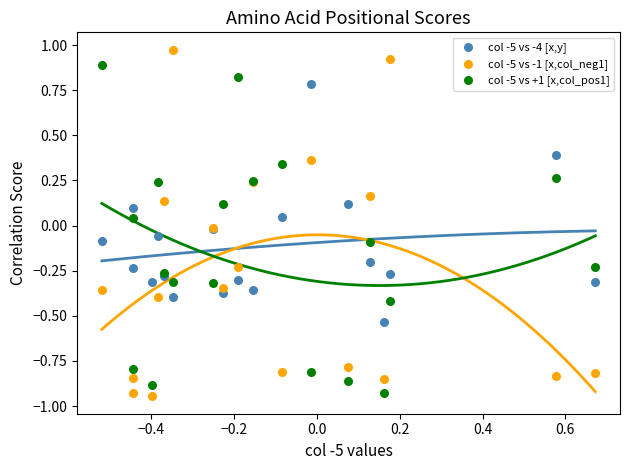

Which series has the largest Y range (max minus min)?

col -5 vs -1 [x,col_neg1]